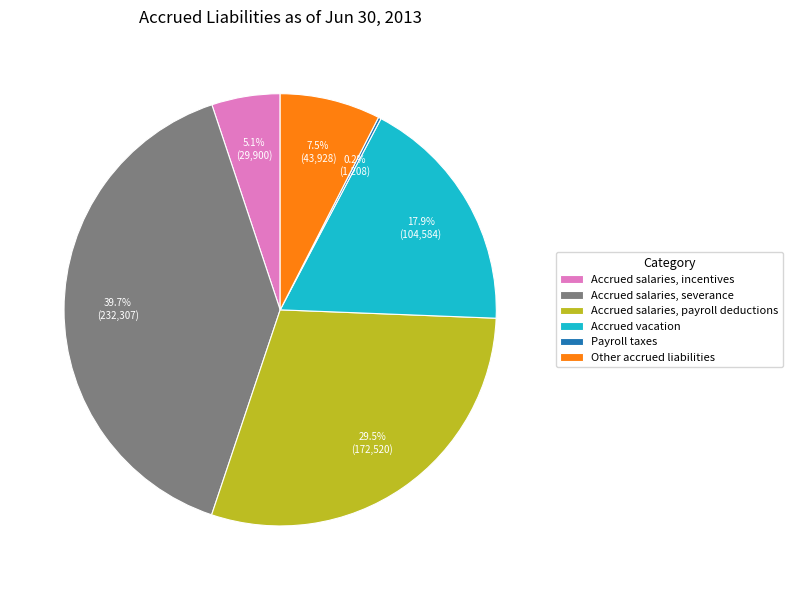

Is there a majority slice in this chart?

No